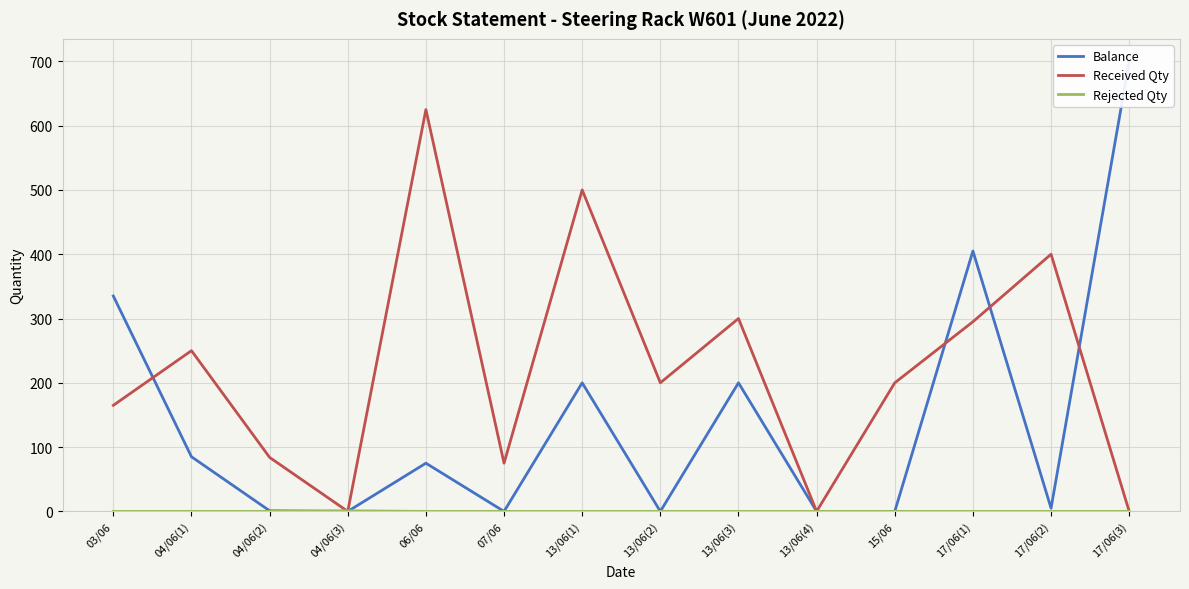

Rank the series by their average value, from highest to lowest.

Received Qty, Balance, Rejected Qty